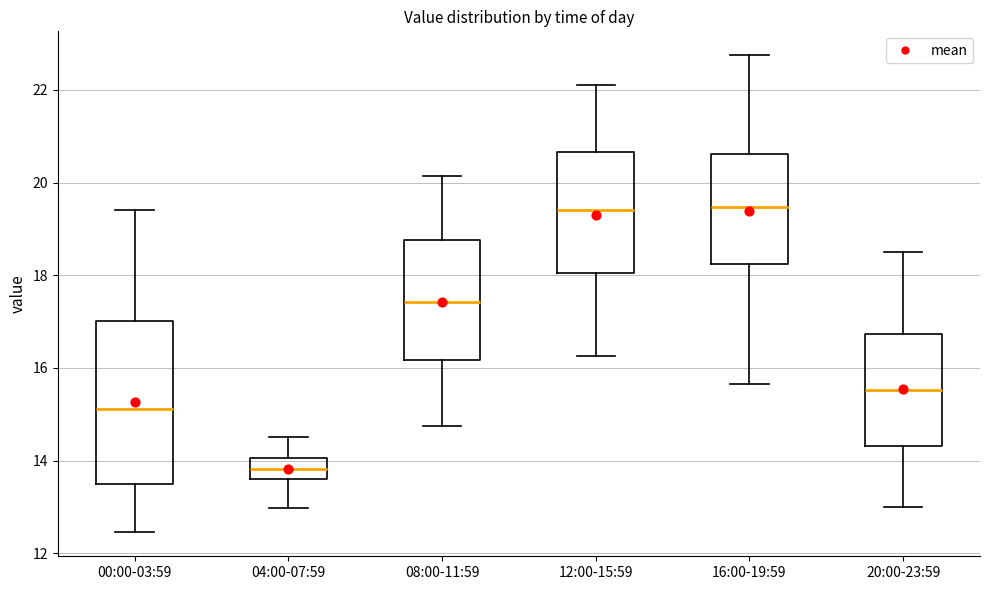

Which box is the tallest, from its lower edge to its upper edge?

00:00-03:59